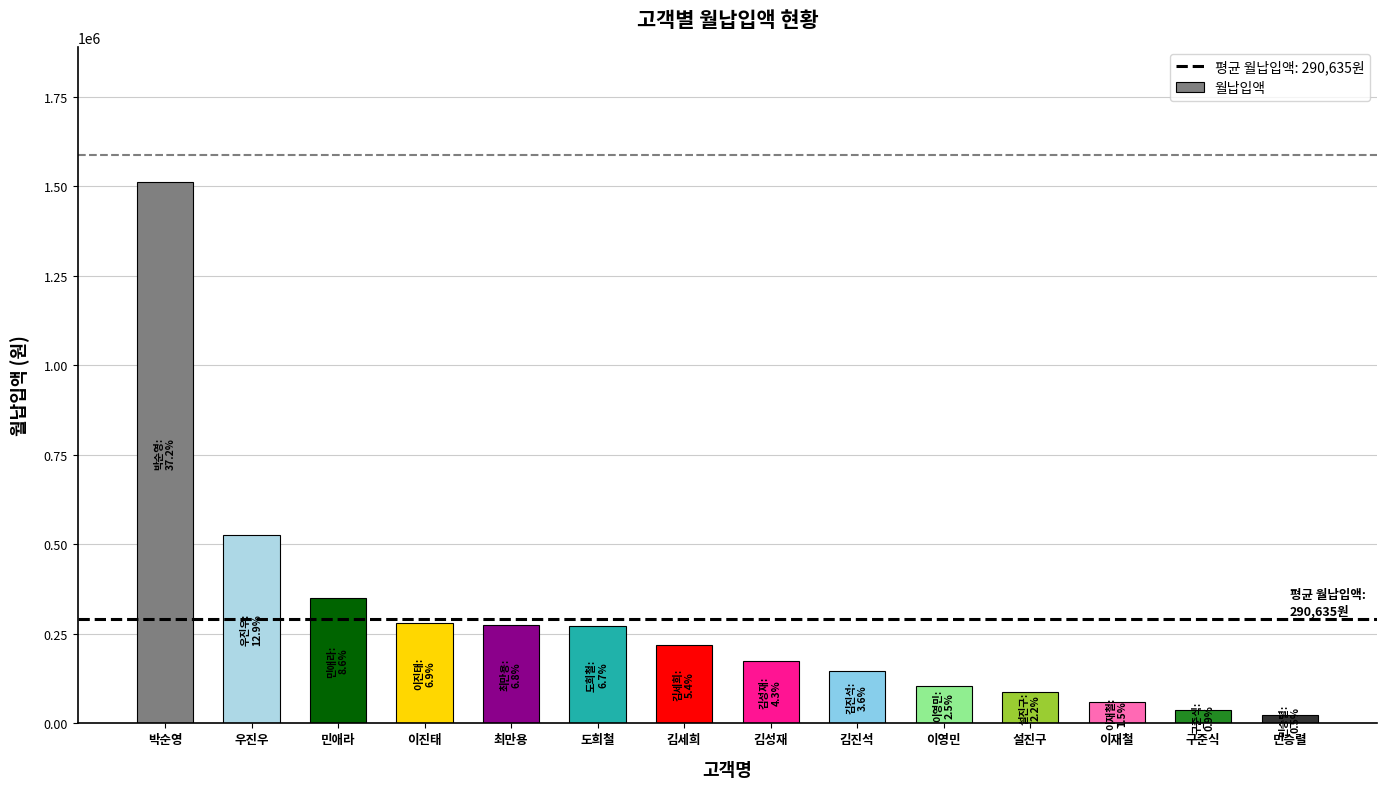

What is the label of the 13th bar from the left?

구준식